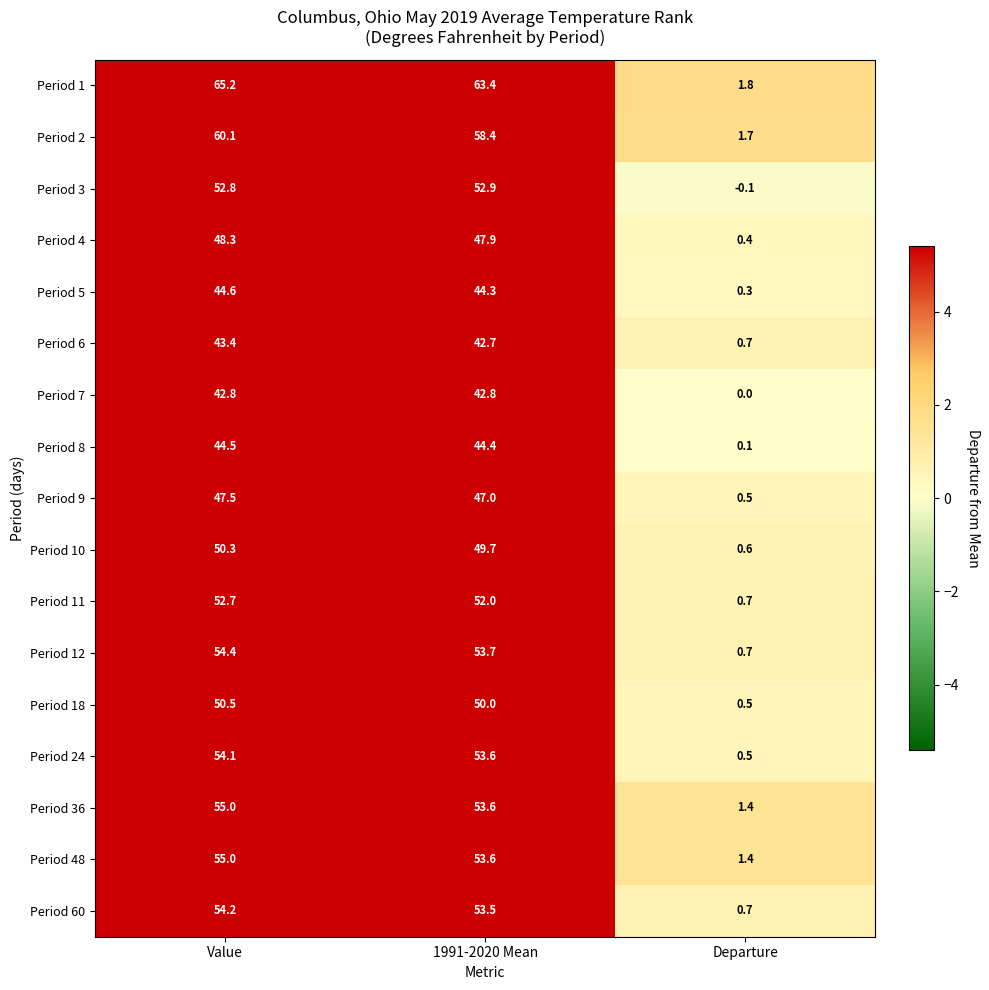

Rank the categories by Period 8 value from lowest to highest.

Departure, 1991-2020 Mean, Value